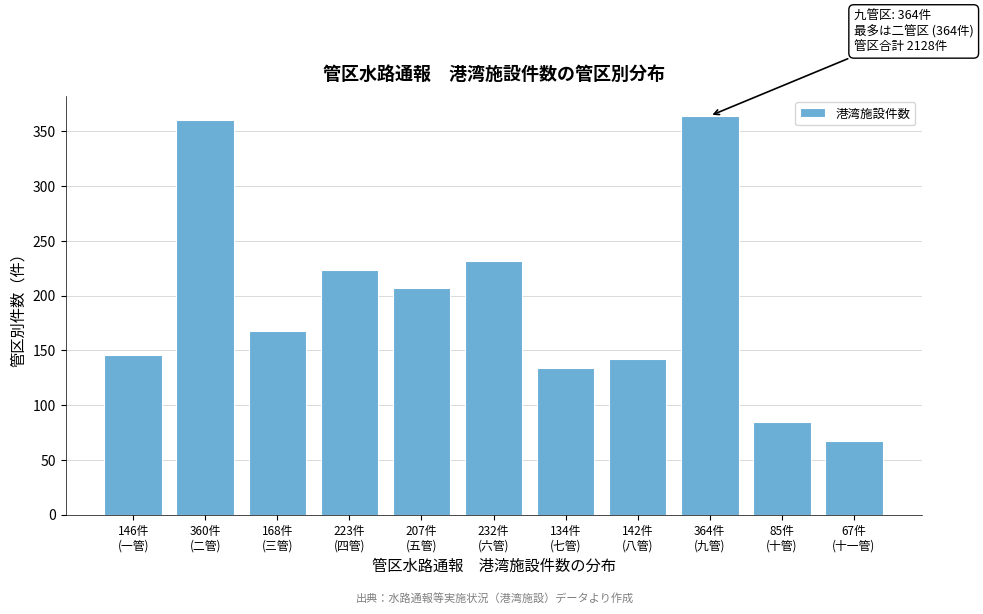

Reading left to right, what are all the values shown in this chart?

146	360	168	223	207	232	134	142	364	85	67